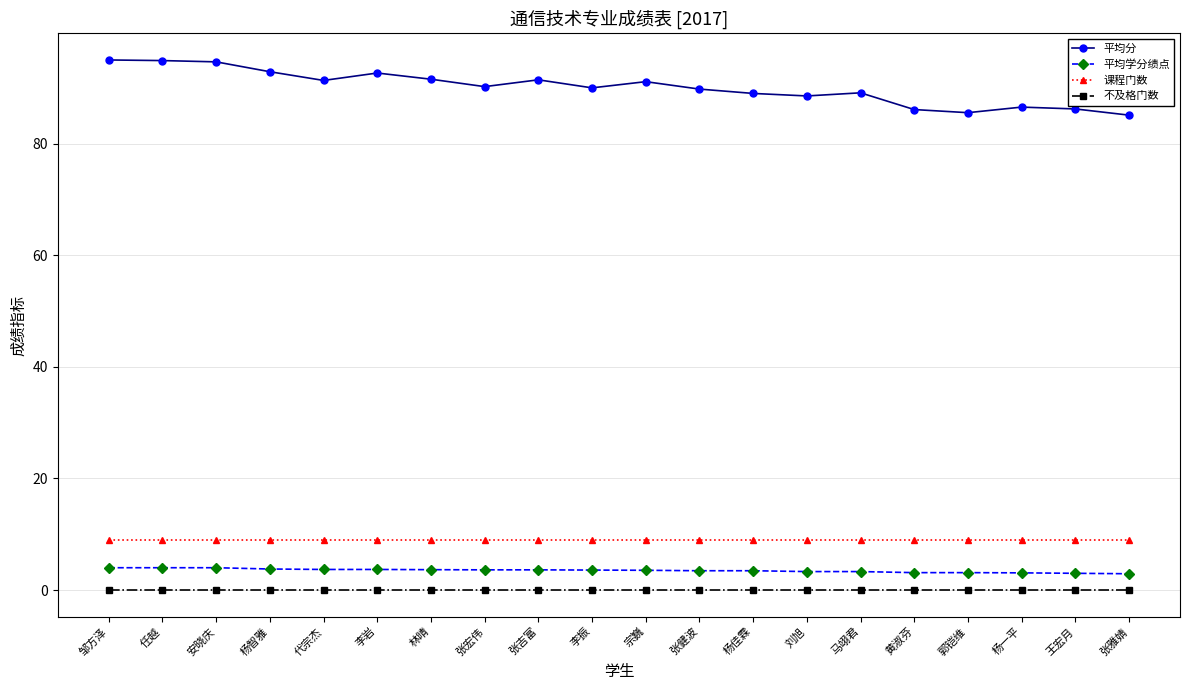

Count the number of categories in the chart.

20